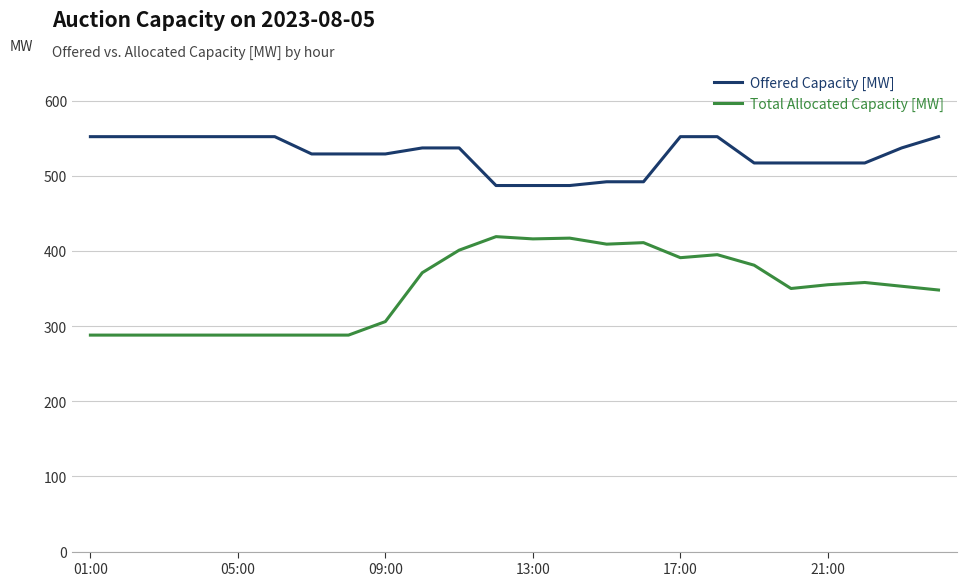

Does the chart have visible grid lines?

Yes